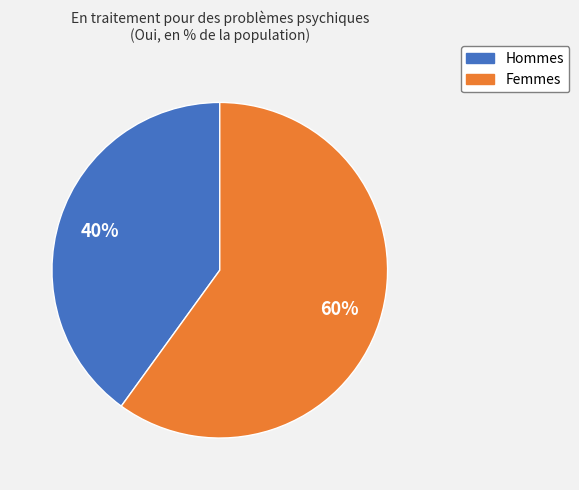

To the nearest percent, what is the combined percentage of Femmes and Hommes?

100%